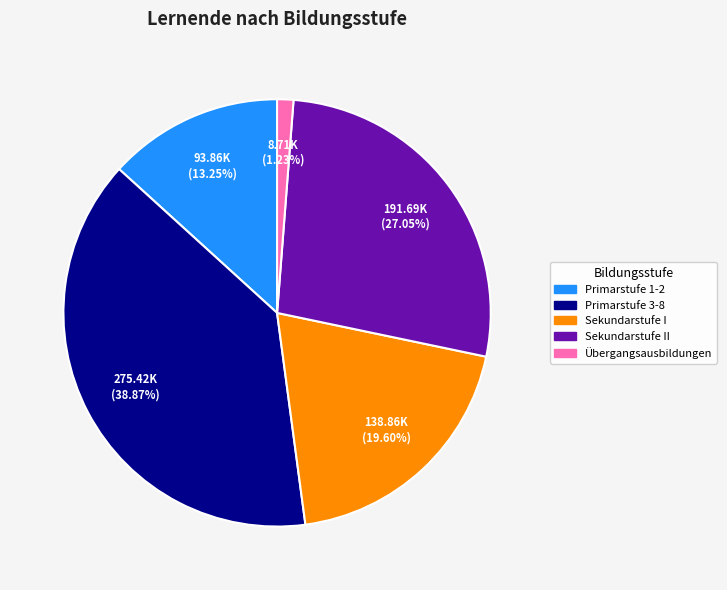

Is there a majority slice in this chart?

No